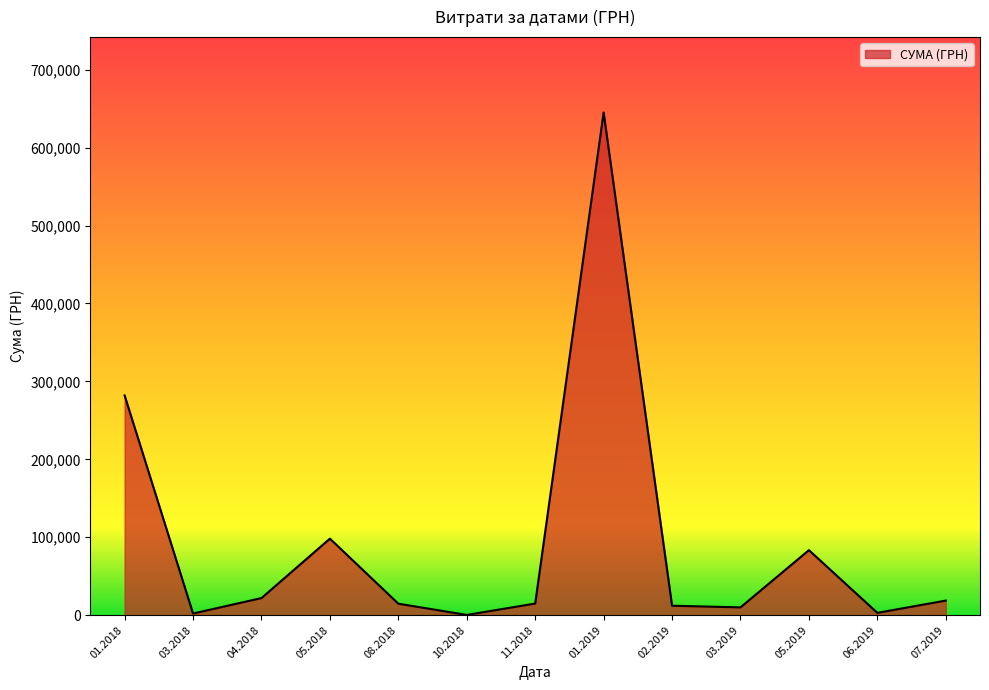

At which category does the data reach its first local peak?

05.2018